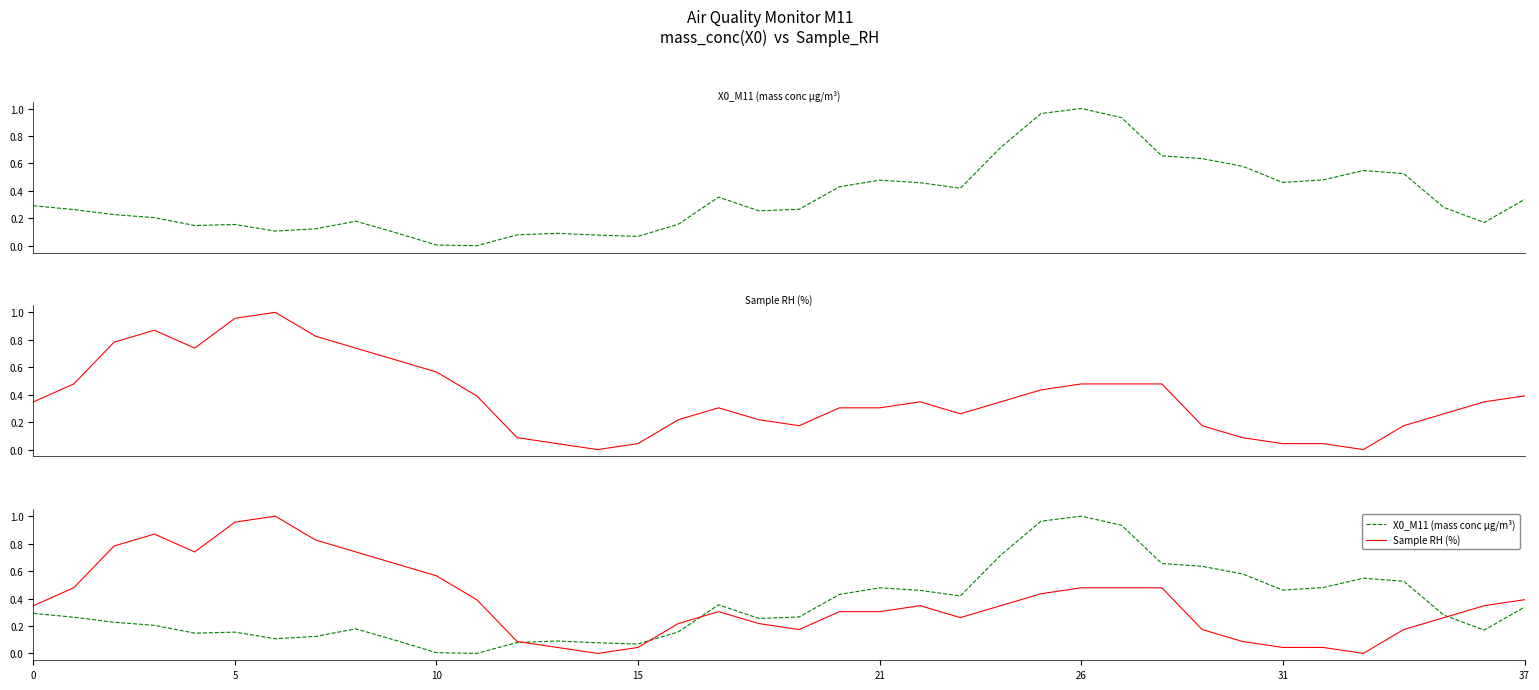

What is the label of the 24th point from the right?

14